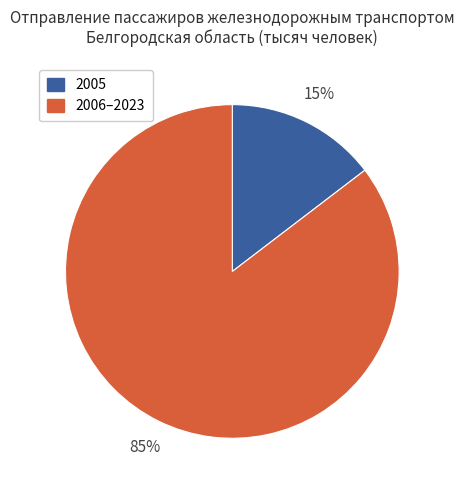

Does any single category account for the majority?

Yes